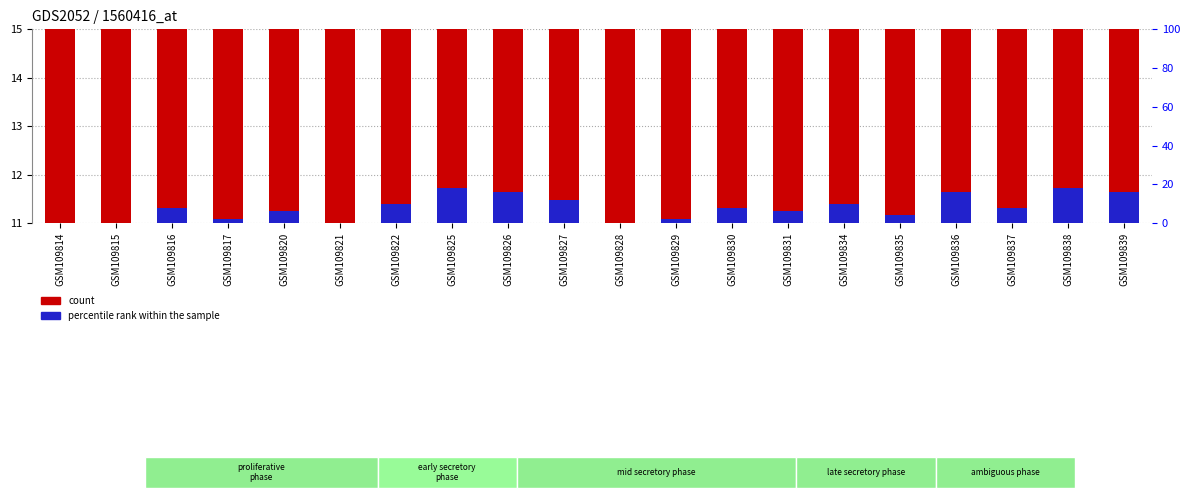

Which series changed the most between GSM109814 and GSM109817?

count